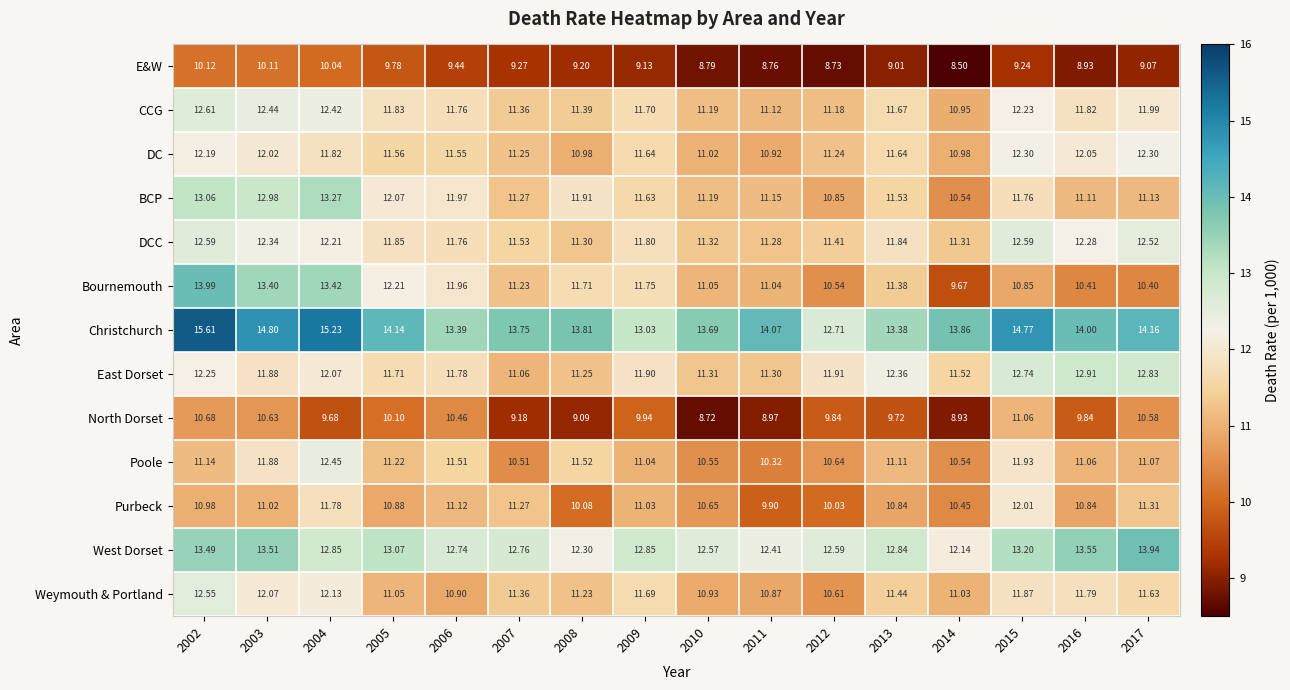

Between 2006 and 2012, which series saw the biggest shift?

Bournemouth